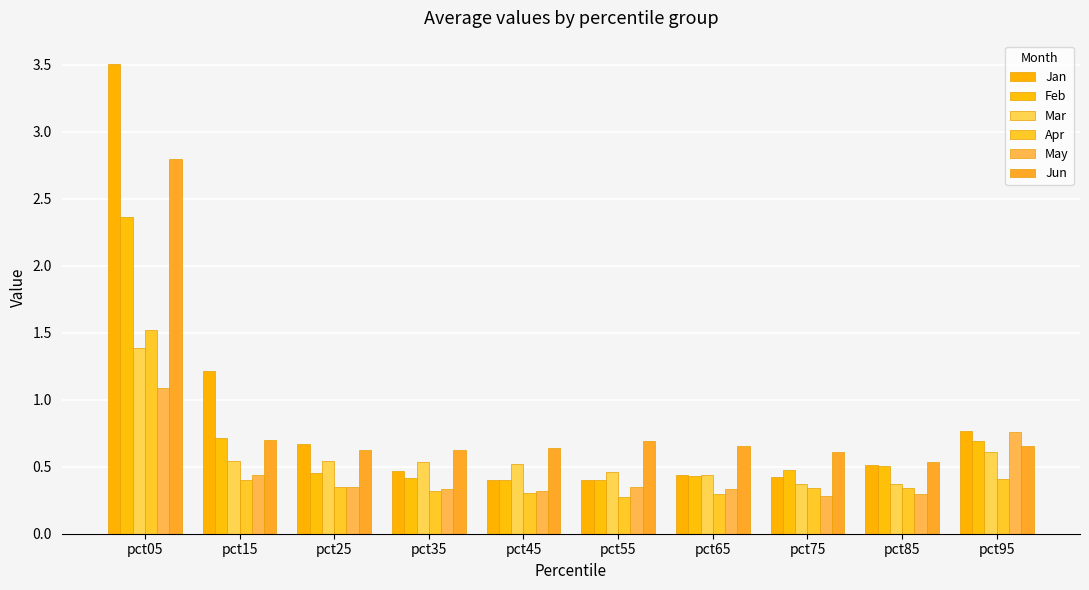

Are the bars grouped side by side (vs. stacked)?

Yes